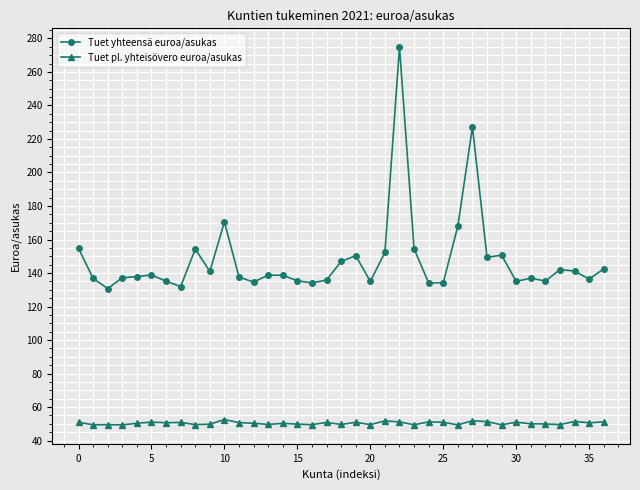

What is the sum of all Tuet yhteensä euroa/asukas values?

5470.0